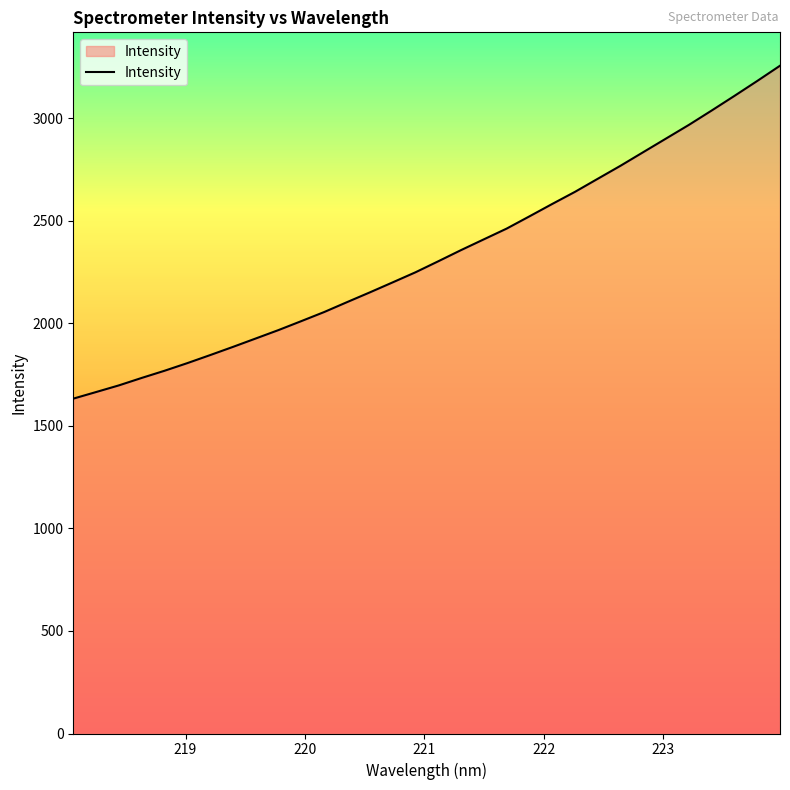

What is the difference between the maximum and minimum values?

1623.9